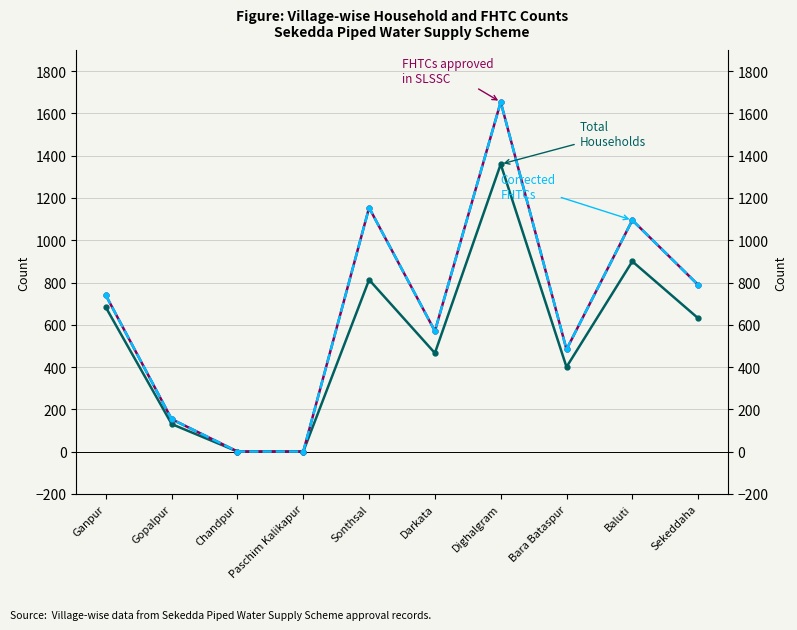

What is the difference between the Corrected FHTCs values at Baluti and Paschim Kalikapur?

1095